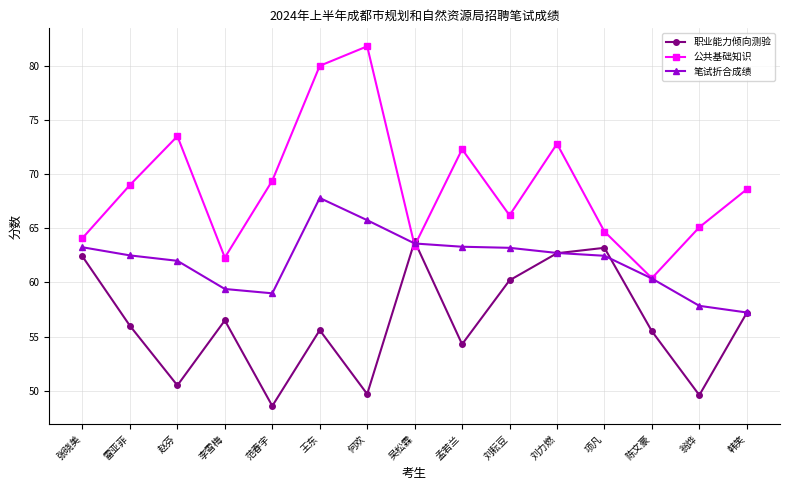

The value of 笔试折合成绩 at 翁烨 is 57.8. True or false?

True